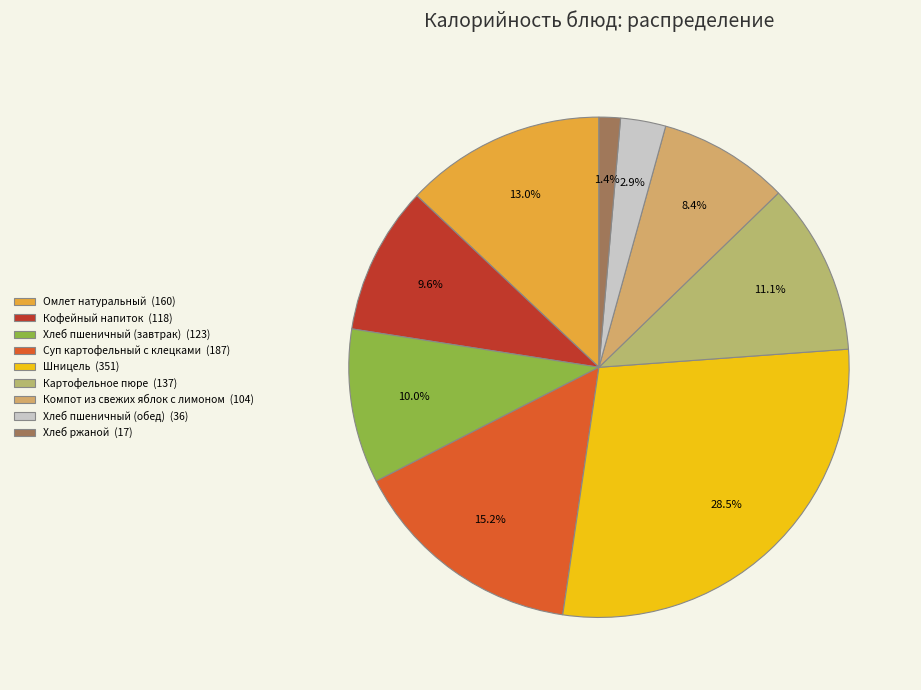

What percentage is the Шницель slice, to the nearest percent?

28%